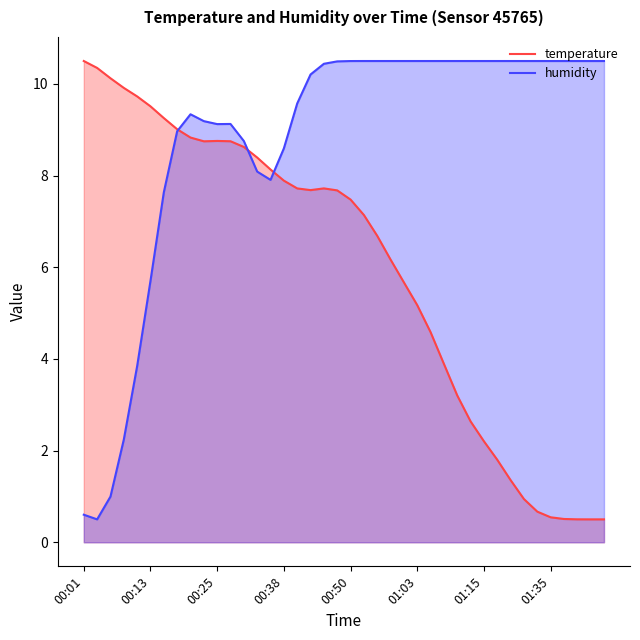

At which label is temperature closest to 5?

01:03